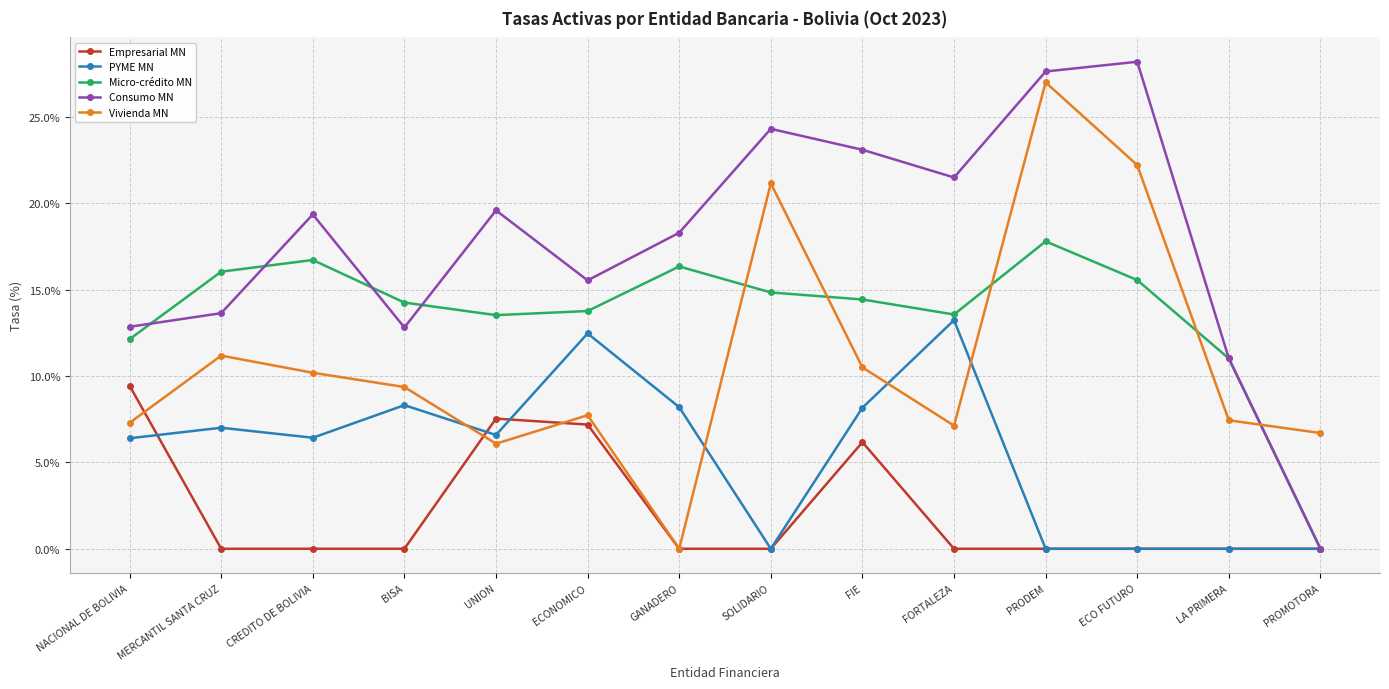

True or false: Micro-crédito MN and Vivienda MN intersect in this chart.

True